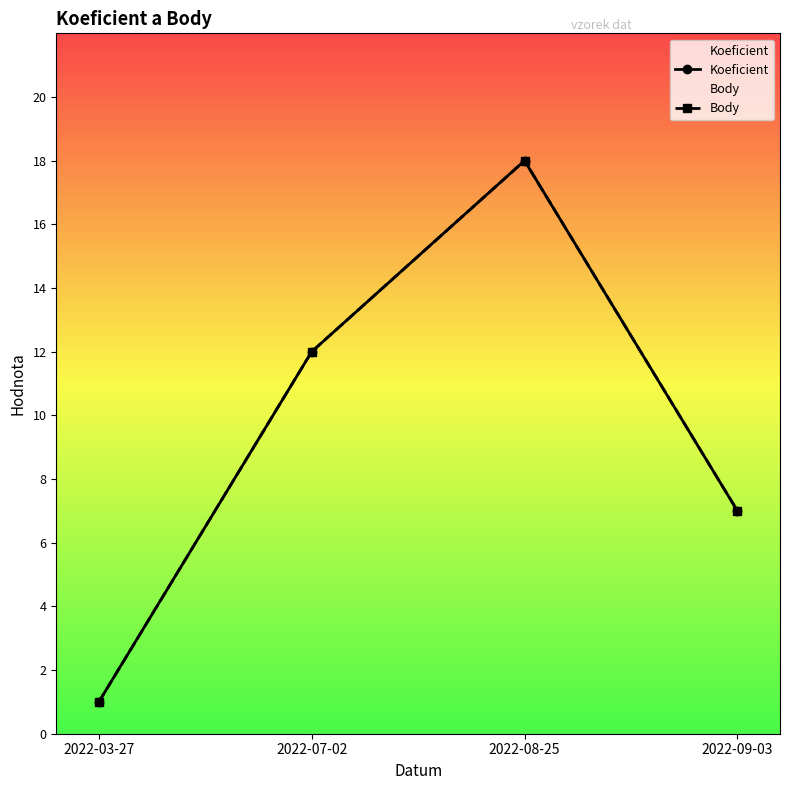

What are all the series names shown in the legend?

Koeficient, Body